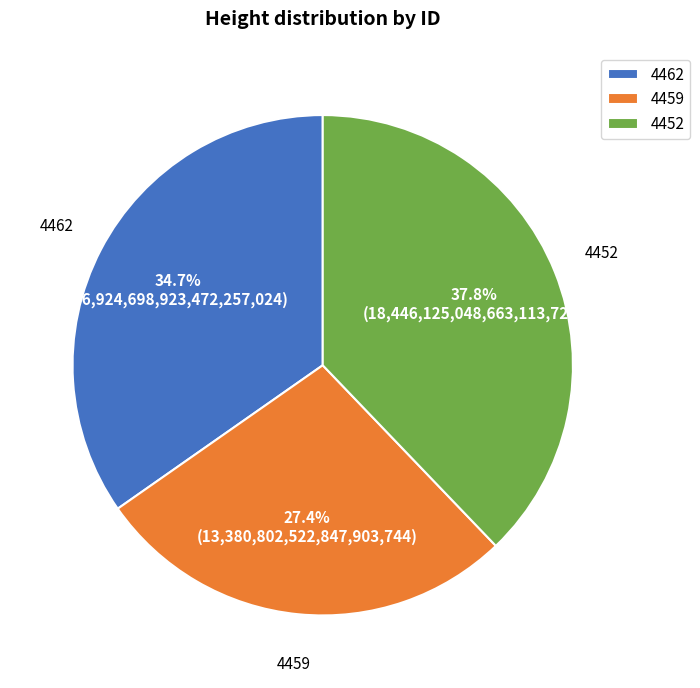

The 4452 slice represents 38% of the pie. True or false?

True